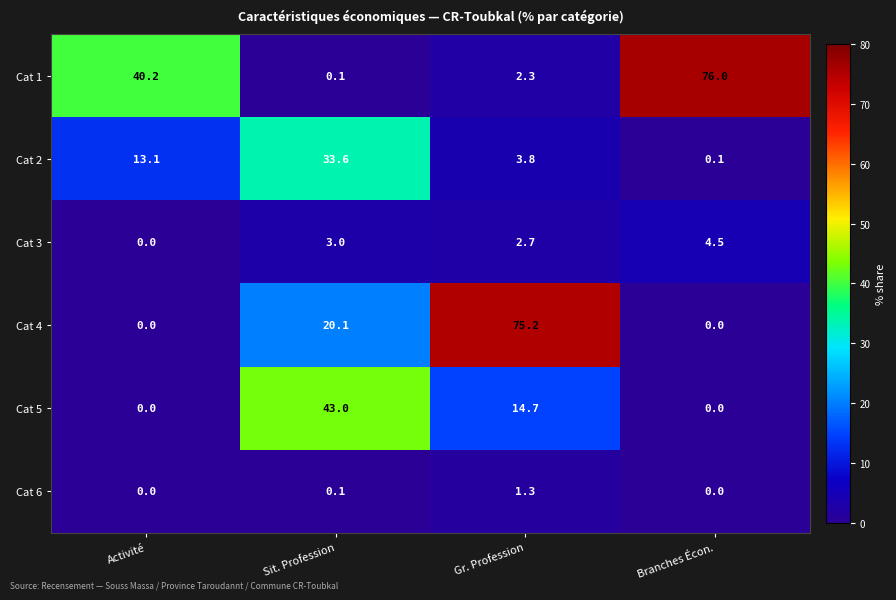

Rank the series by their maximum value, from lowest to highest.

Cat 6, Cat 3, Cat 2, Cat 5, Cat 4, Cat 1